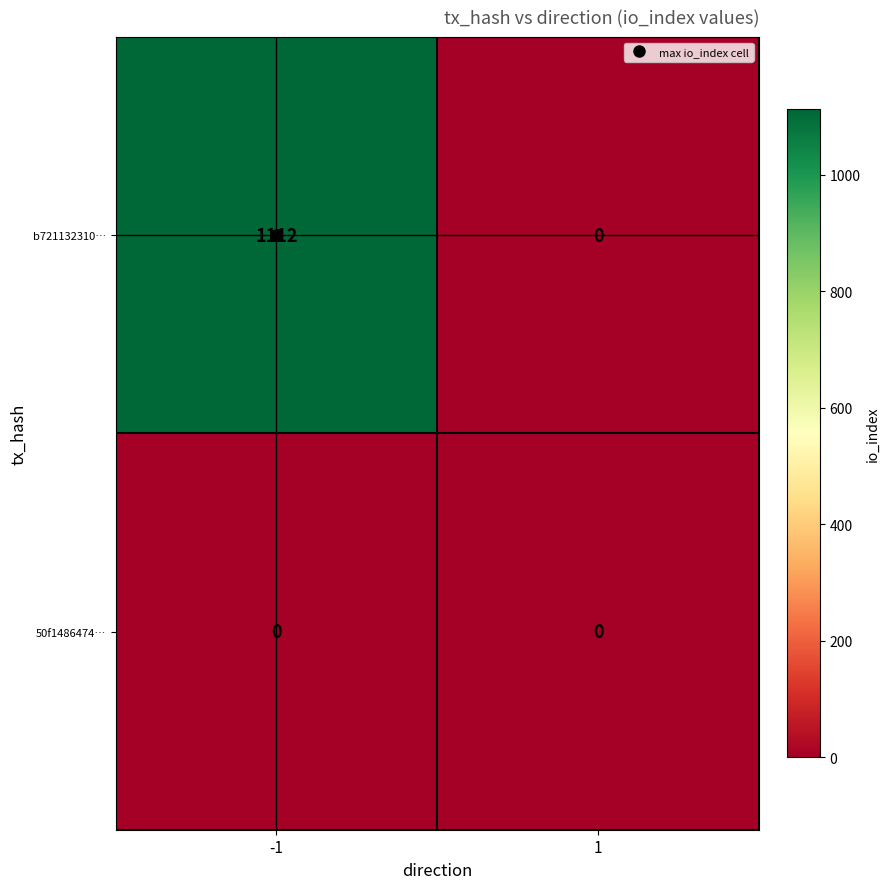

The b721132310… series shows 1112 at -1. True or false?

True